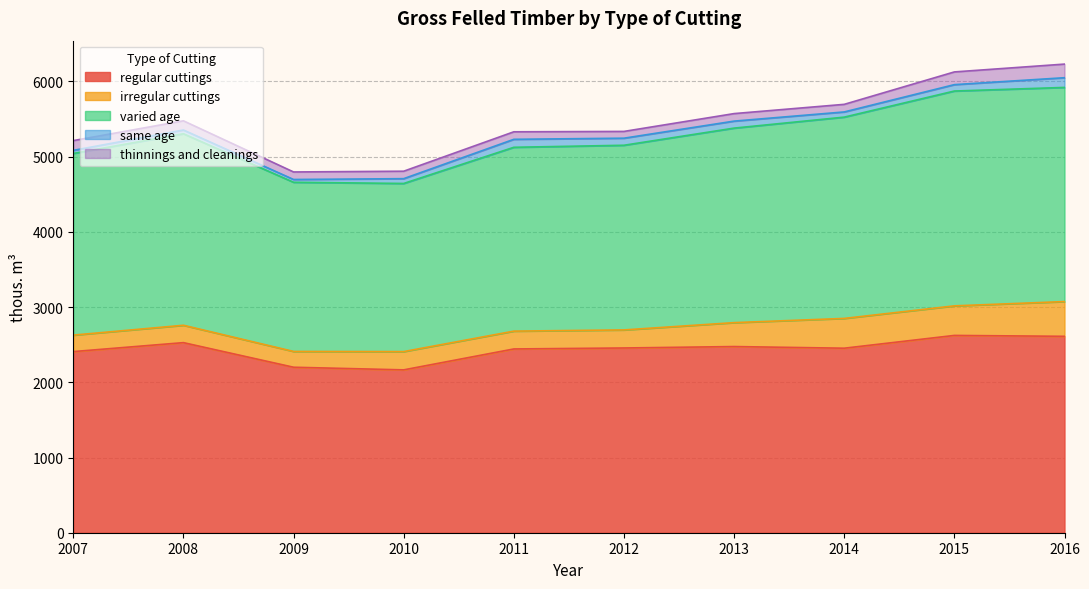

What is the difference between the second highest and minimum values in the same age series?

69